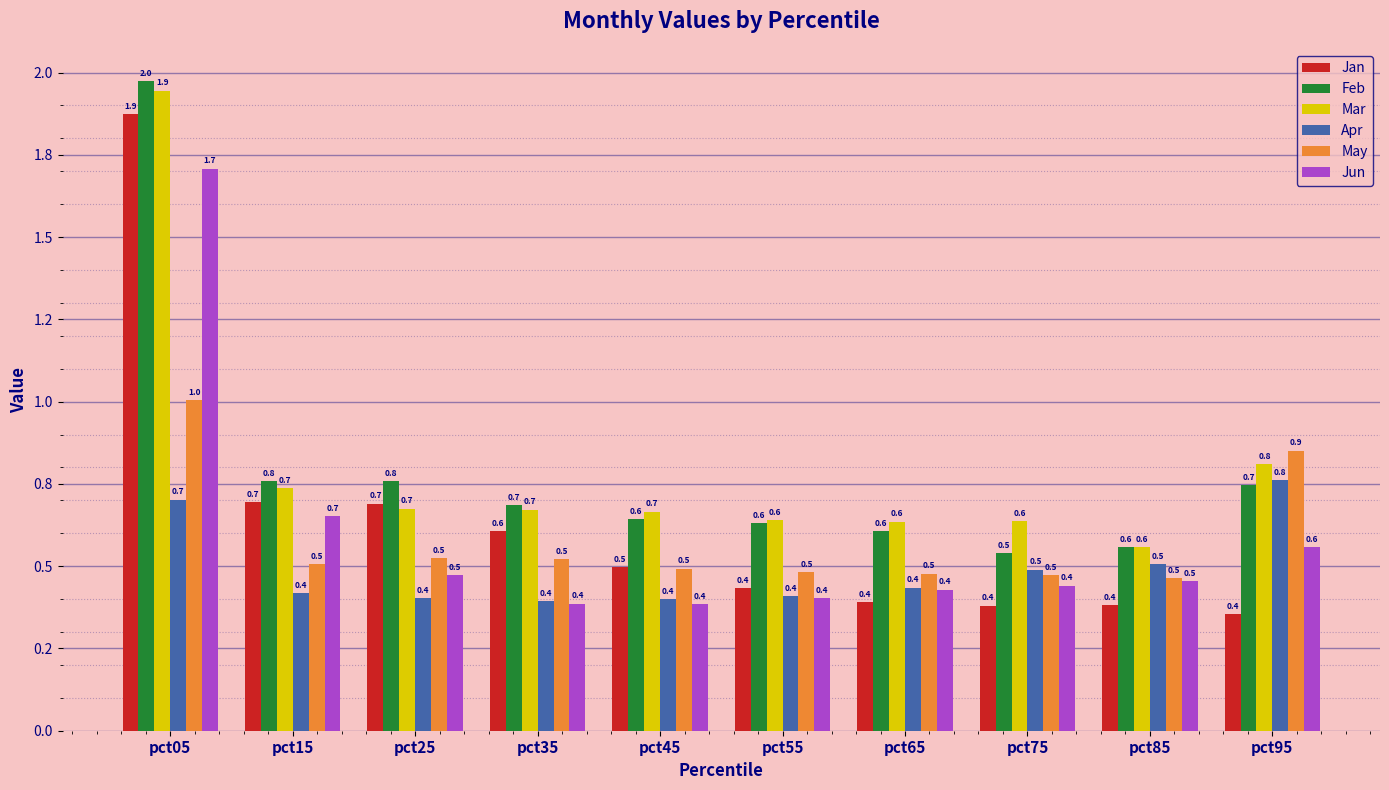

Reading left to right, what are all the values shown in this chart?

Jan: pct05=1.9	pct15=0.7	pct25=0.7	pct35=0.6	pct45=0.5	pct55=0.4	pct65=0.4	pct75=0.4	pct85=0.4	pct95=0.4
Feb: pct05=2.0	pct15=0.8	pct25=0.8	pct35=0.7	pct45=0.6	pct55=0.6	pct65=0.6	pct75=0.5	pct85=0.6	pct95=0.7
Mar: pct05=1.9	pct15=0.7	pct25=0.7	pct35=0.7	pct45=0.7	pct55=0.6	pct65=0.6	pct75=0.6	pct85=0.6	pct95=0.8
Apr: pct05=0.7	pct15=0.4	pct25=0.4	pct35=0.4	pct45=0.4	pct55=0.4	pct65=0.4	pct75=0.5	pct85=0.5	pct95=0.8
May: pct05=1.0	pct15=0.5	pct25=0.5	pct35=0.5	pct45=0.5	pct55=0.5	pct65=0.5	pct75=0.5	pct85=0.5	pct95=0.9
Jun: pct05=1.7	pct15=0.7	pct25=0.5	pct35=0.4	pct45=0.4	pct55=0.4	pct65=0.4	pct75=0.4	pct85=0.5	pct95=0.6